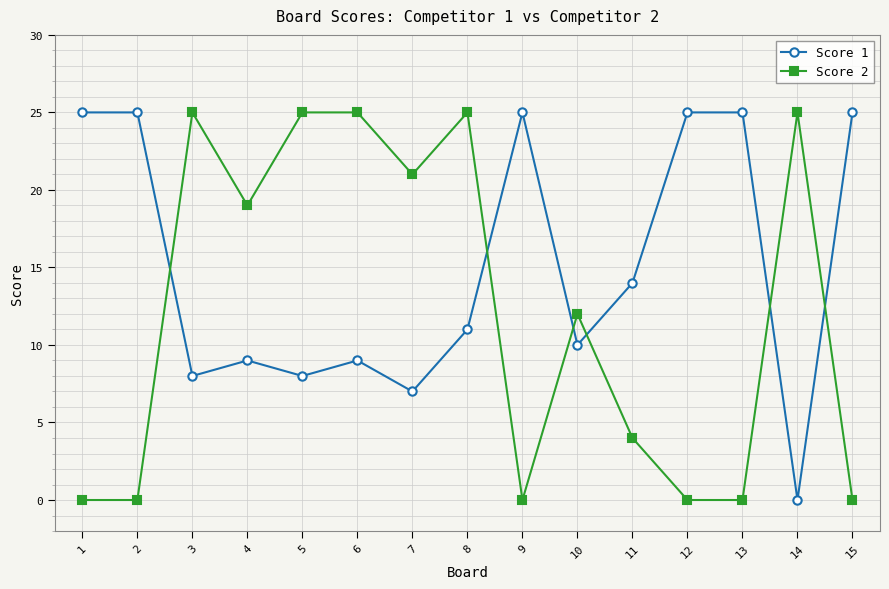

At how many categories does at least one series exceed 9?

15